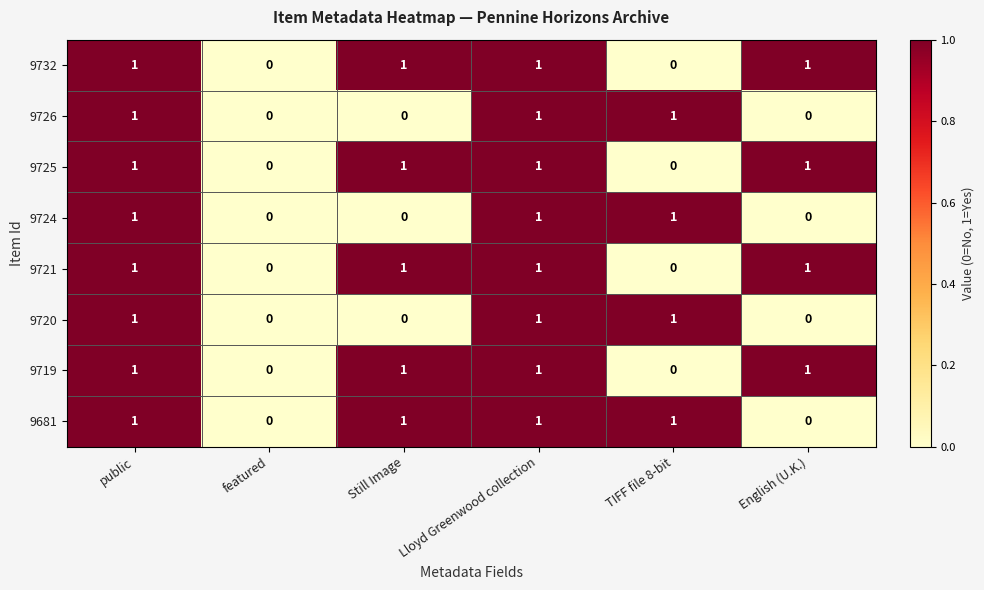

What is the total value across all series at Still Image?

5